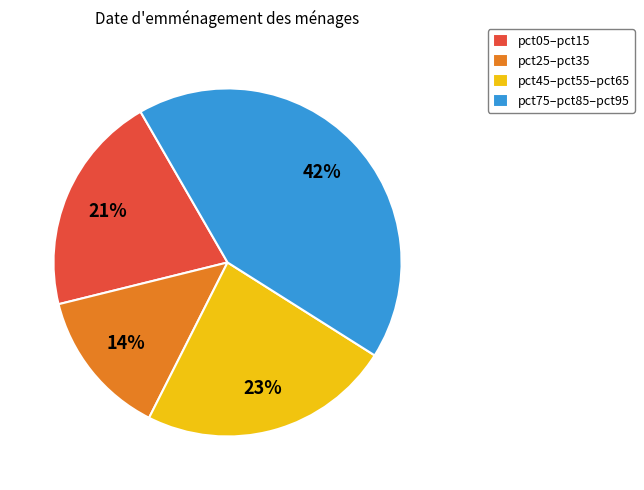

Does any single category account for the majority?

No